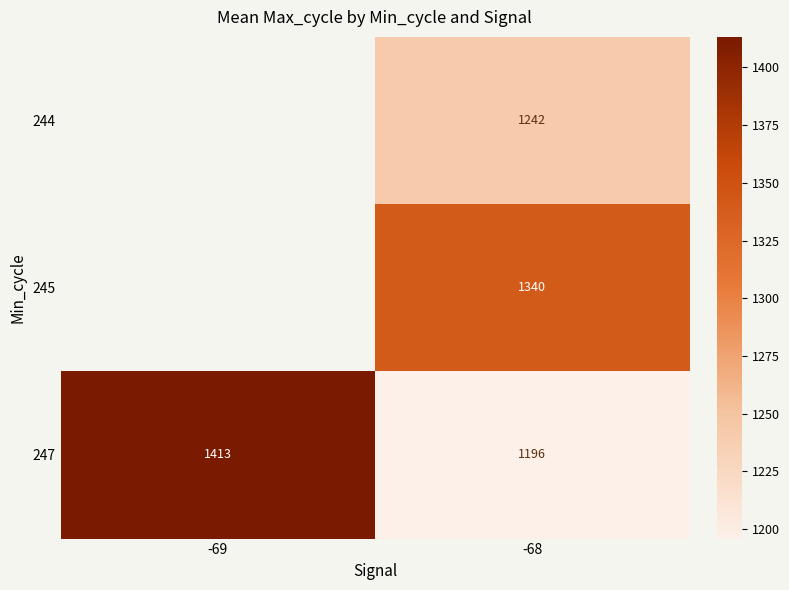

Is it true that 245 equals 1340 at -68?

True